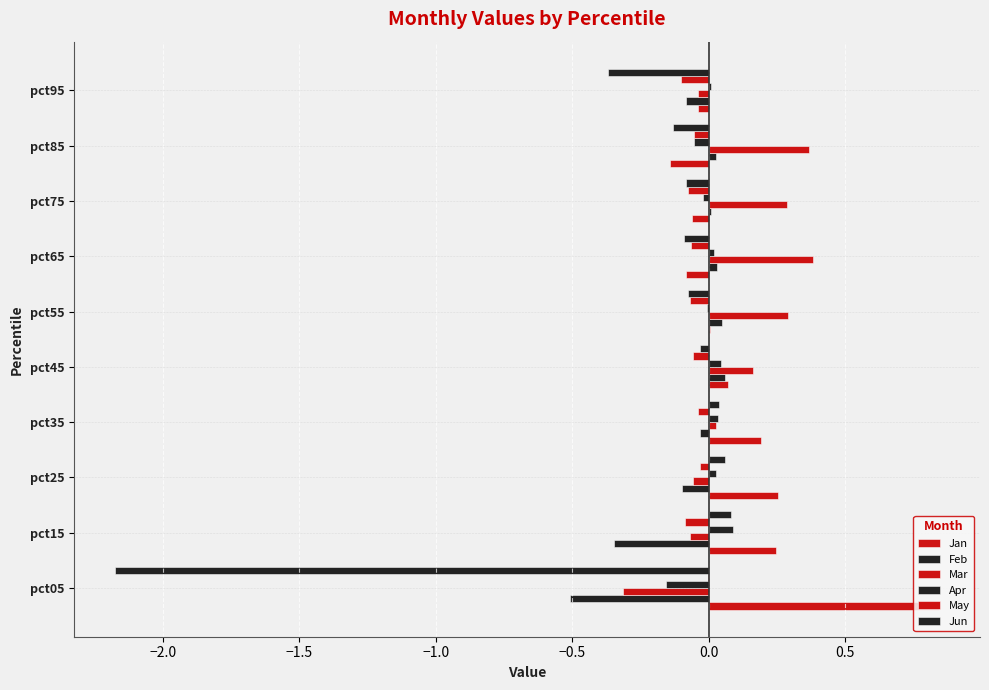

How many distinct data groups are displayed?

6